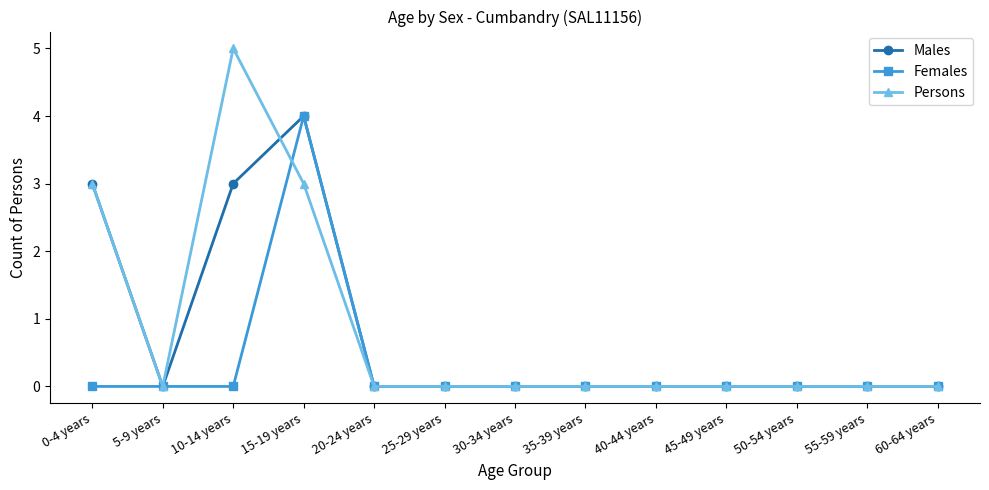

The value of Males at 15-19 years is 4. True or false?

True